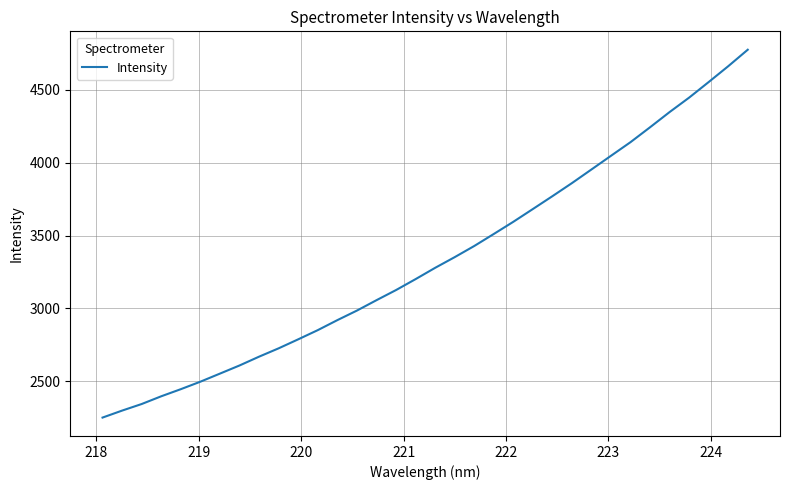

What is the smallest value displayed?

2250.9